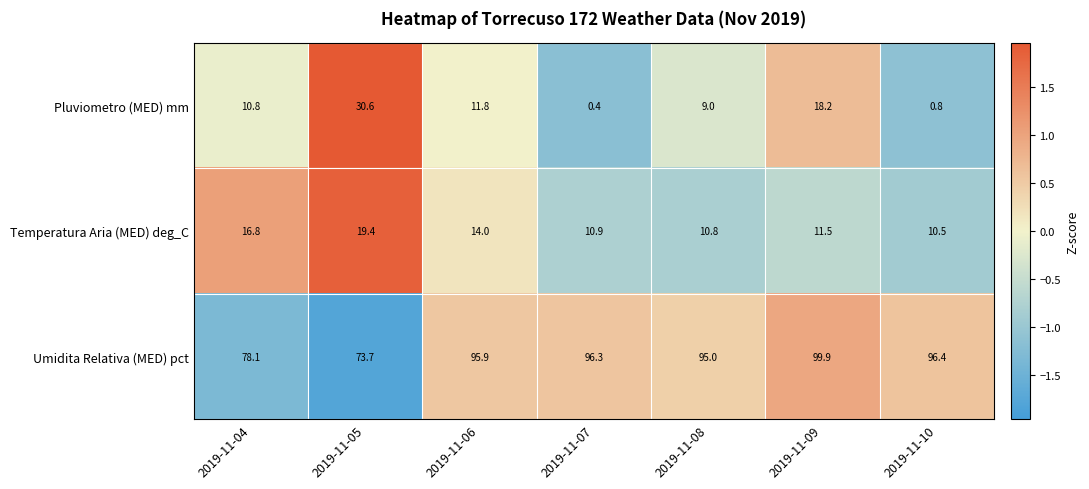

Reading left to right, what are all the values shown in this chart?

Pluviometro (MED) mm: 2019-11-04=10.8	2019-11-05=30.6	2019-11-06=11.8	2019-11-07=0.4	2019-11-08=9.0	2019-11-09=18.2	2019-11-10=0.8
Temperatura Aria (MED) deg_C: 2019-11-04=16.8	2019-11-05=19.4	2019-11-06=14.0	2019-11-07=10.9	2019-11-08=10.8	2019-11-09=11.5	2019-11-10=10.5
Umidita Relativa (MED) pct: 2019-11-04=78.1	2019-11-05=73.7	2019-11-06=95.9	2019-11-07=96.3	2019-11-08=95.0	2019-11-09=99.9	2019-11-10=96.4